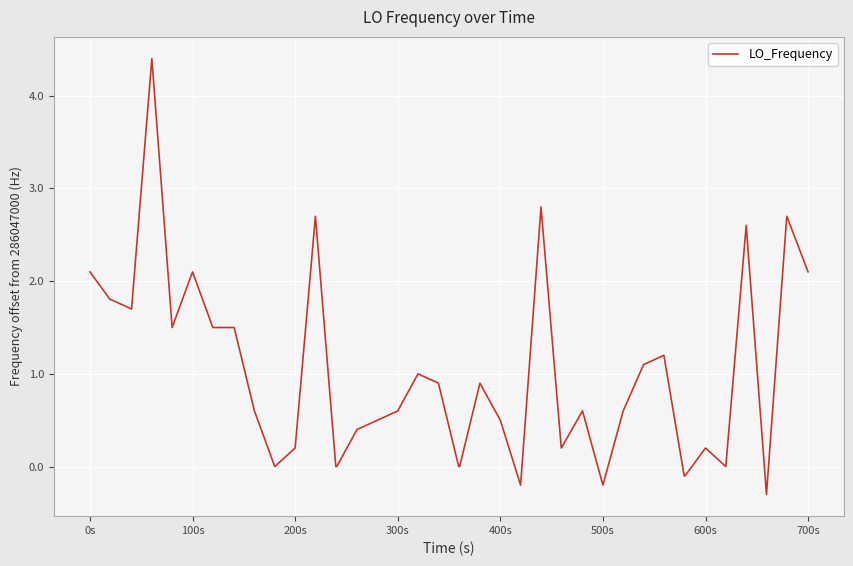

What is the greatest value displayed?

4.4